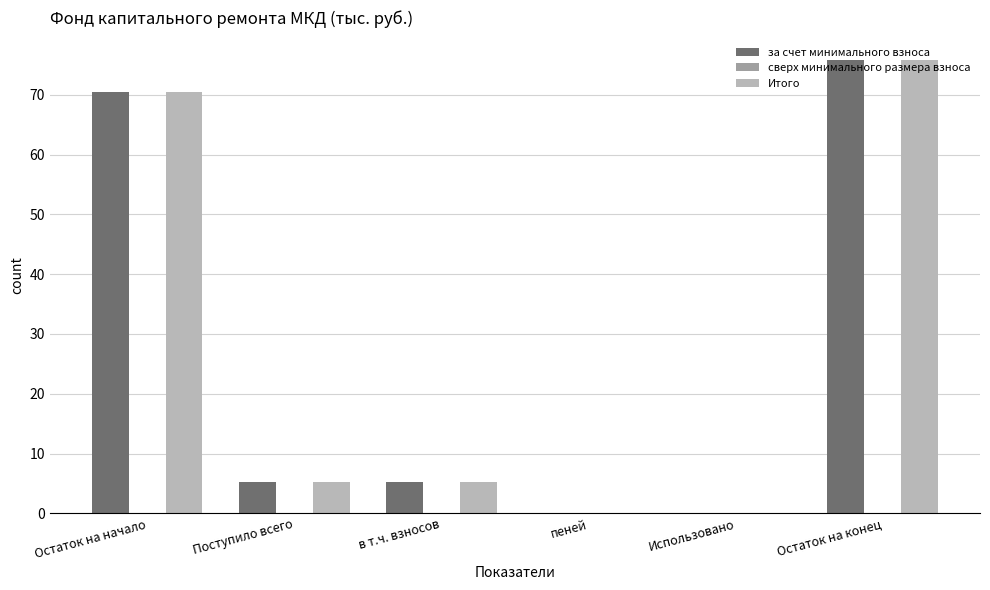

Are the bars grouped side by side (vs. stacked)?

Yes